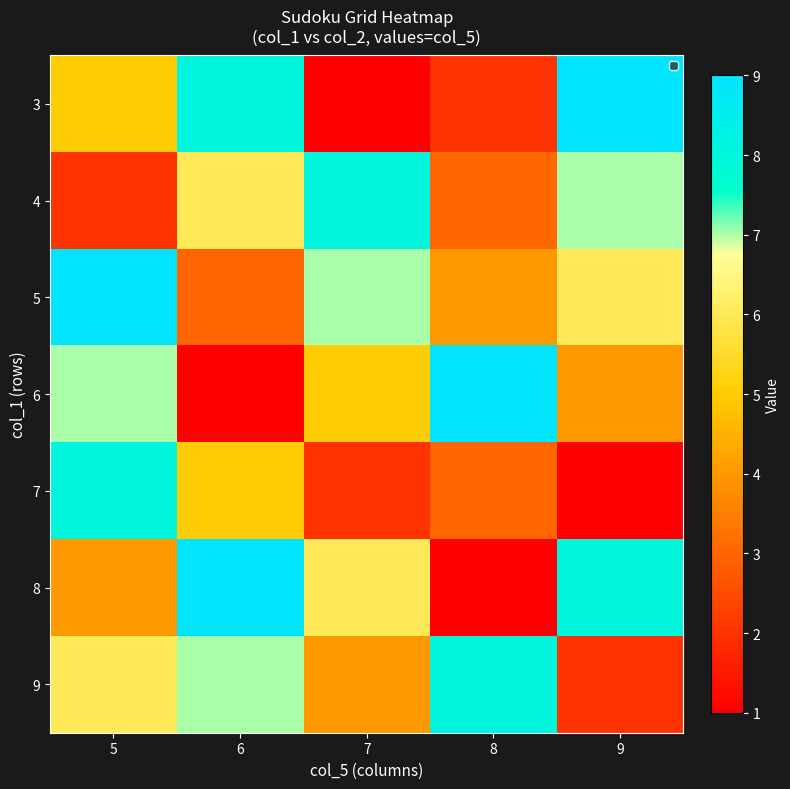

What is the total value across all series at 9?

37